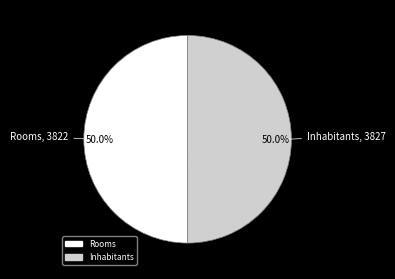

Approximately how many times larger is the value at Inhabitants compared to Rooms?

1.0